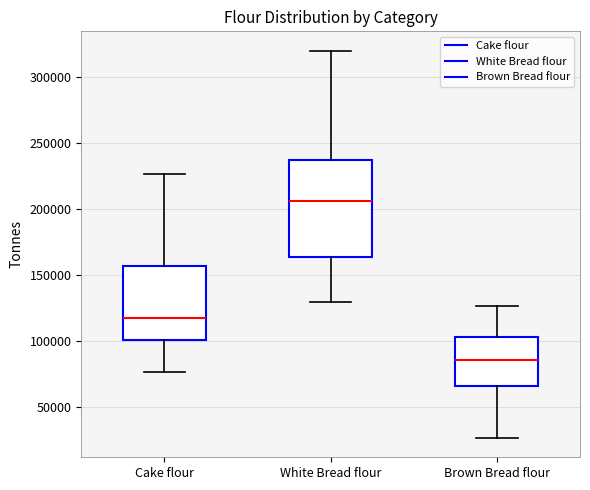

Which box's median line is the highest?

White Bread flour